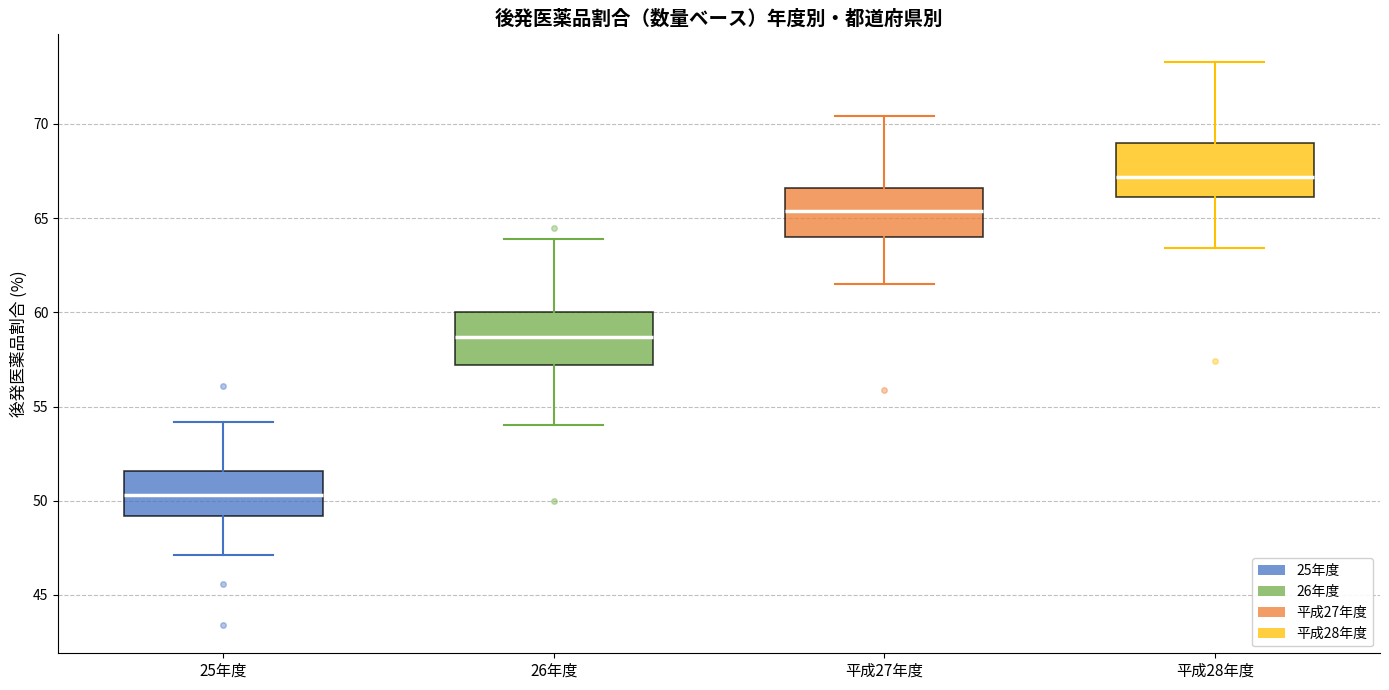

Which box's median line is the highest?

平成28年度